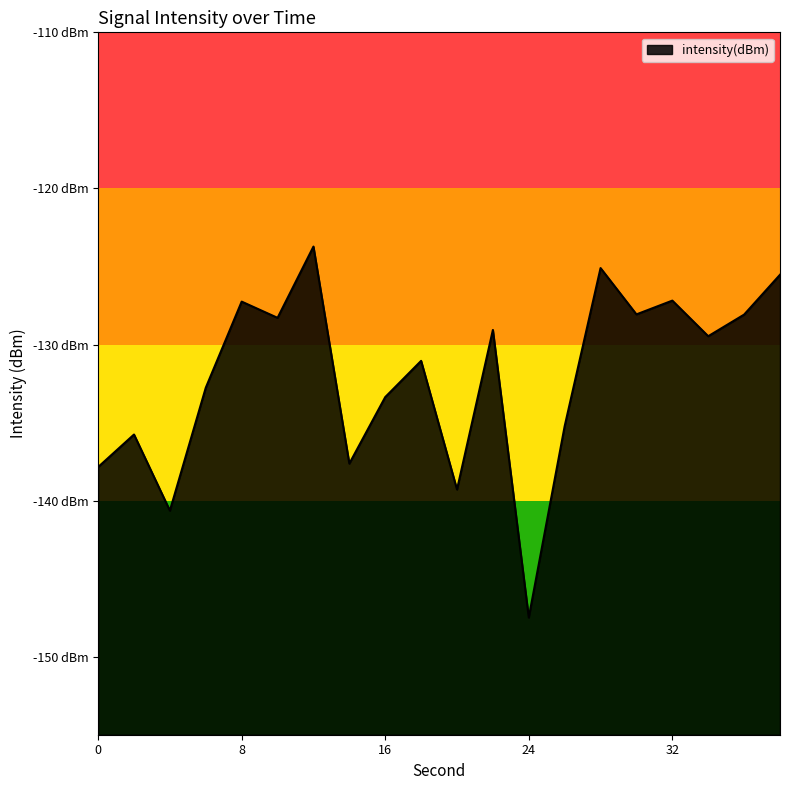

How many lines are shown in the chart?

1